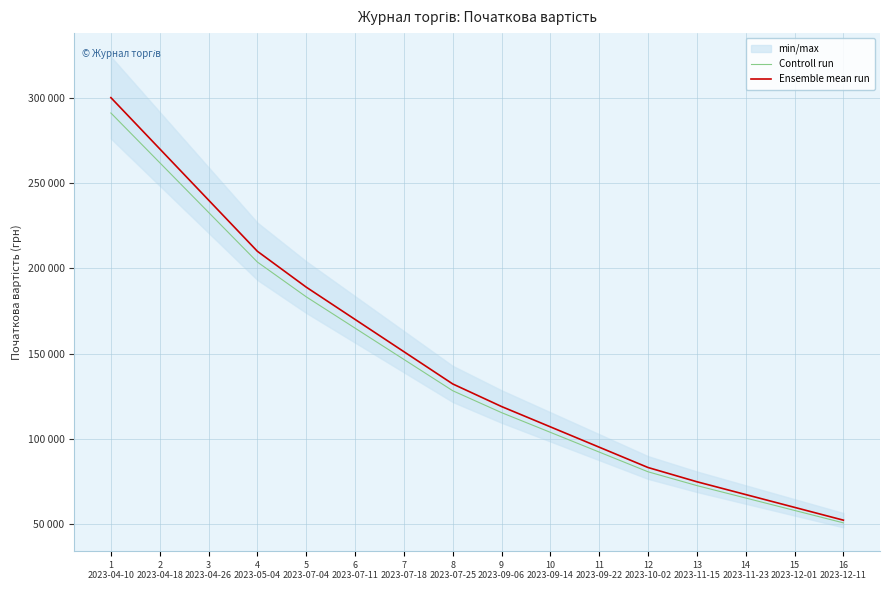

True or false: Controll run has more than 2 points higher than both neighbors.

False